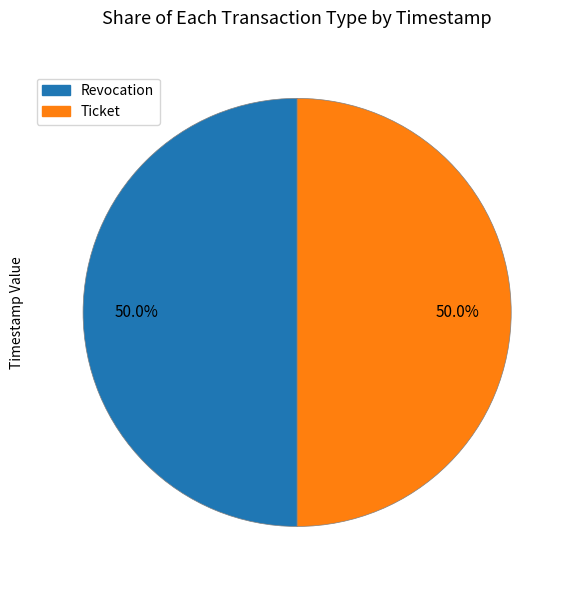

To the nearest percent, what portion does Ticket represent?

50%